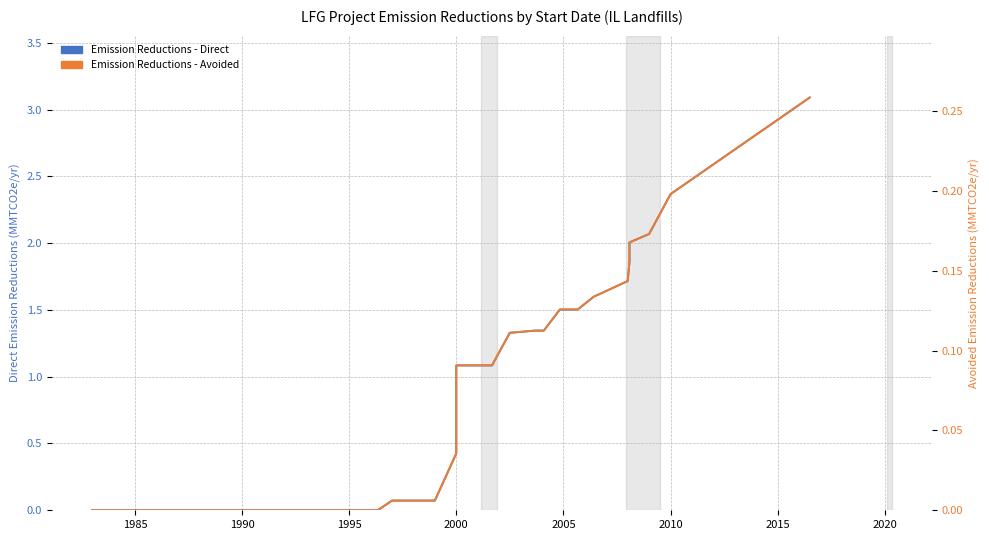

Does the chart have visible grid lines?

Yes